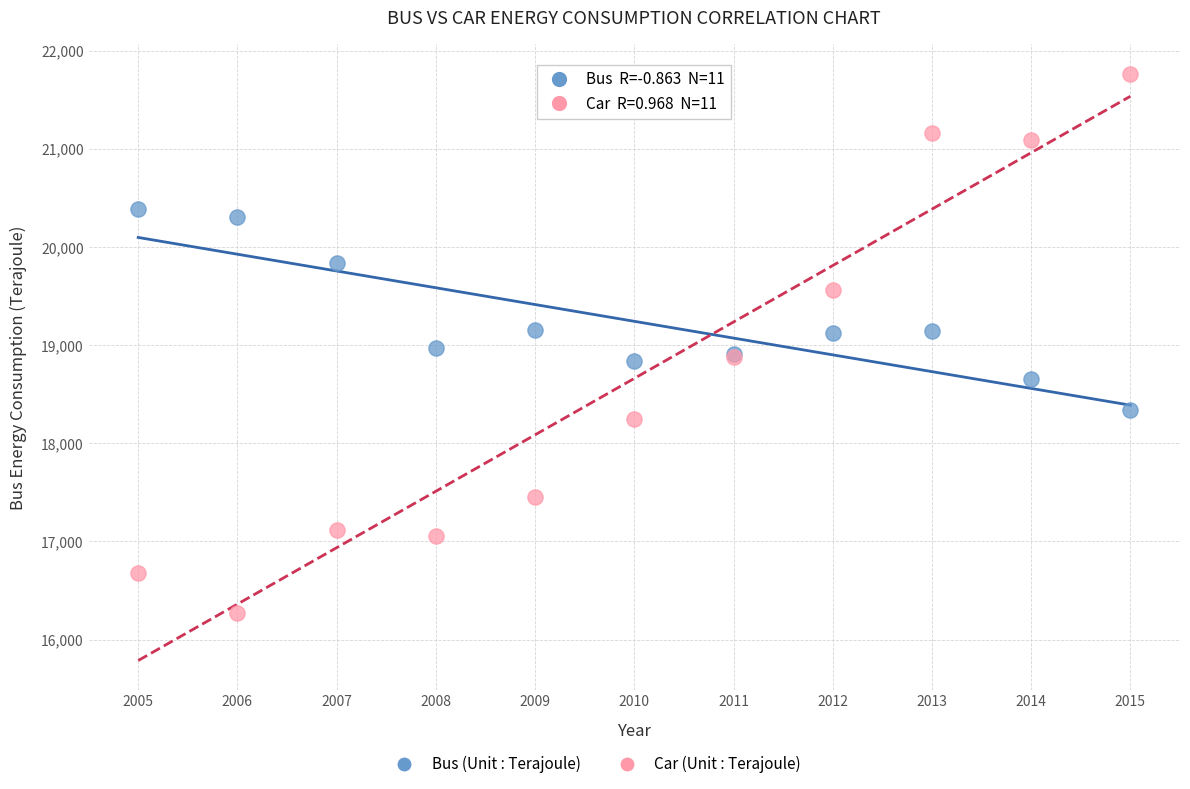

Which series has the largest Y range (max minus min)?

Car (Unit : Terajoule)